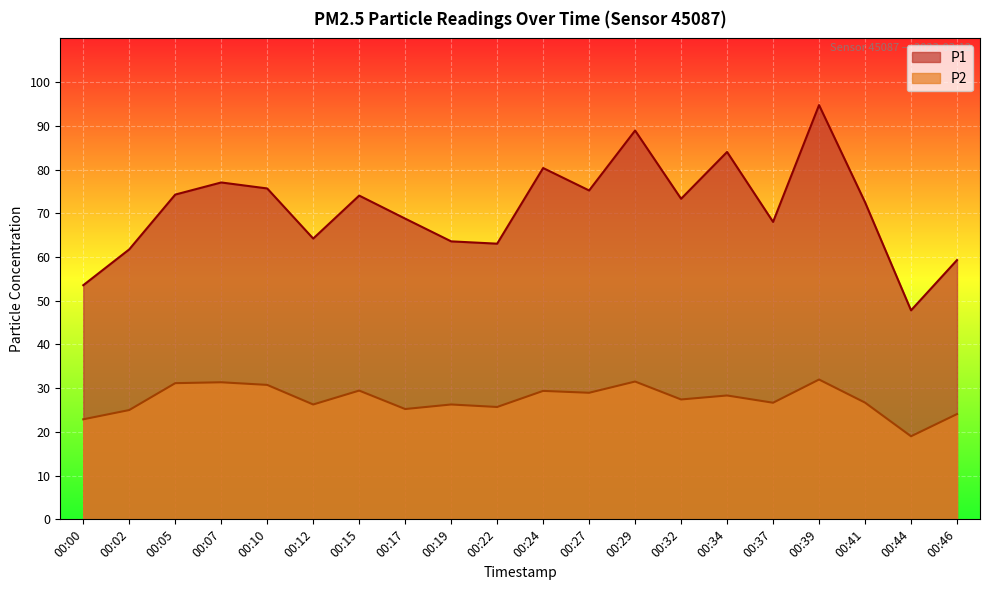

Is it true that P2 equals 25.2 at 00:17?

True